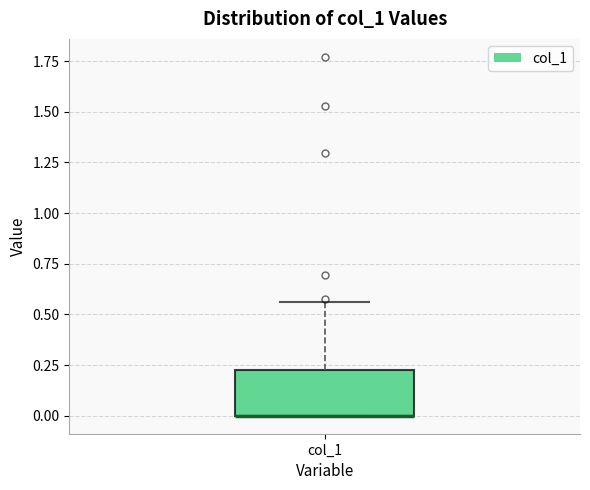

Where is the lower edge of the box for col_1 on the y-axis? The values are not printed on the chart, so give them approximately, as read against the axis.

0.00